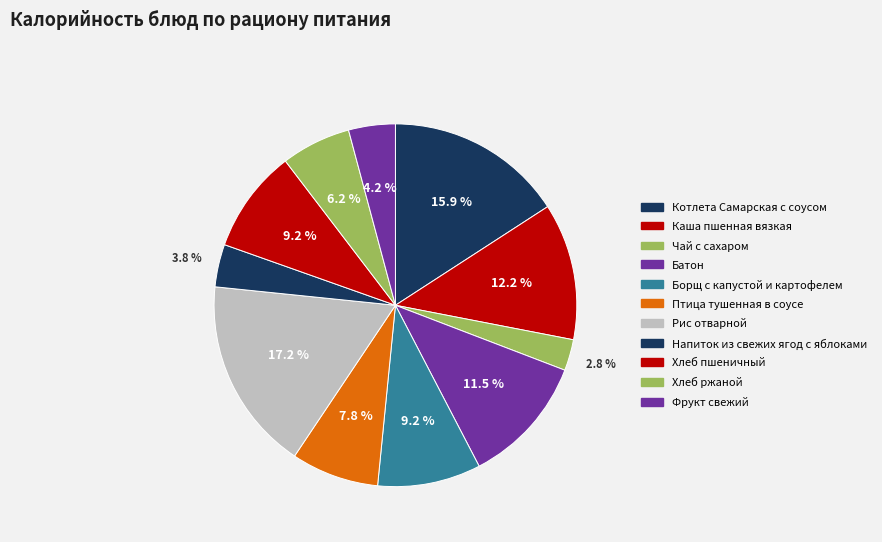

To the nearest percent, what is the combined percentage of Фрукт свежий and Батон?

16%